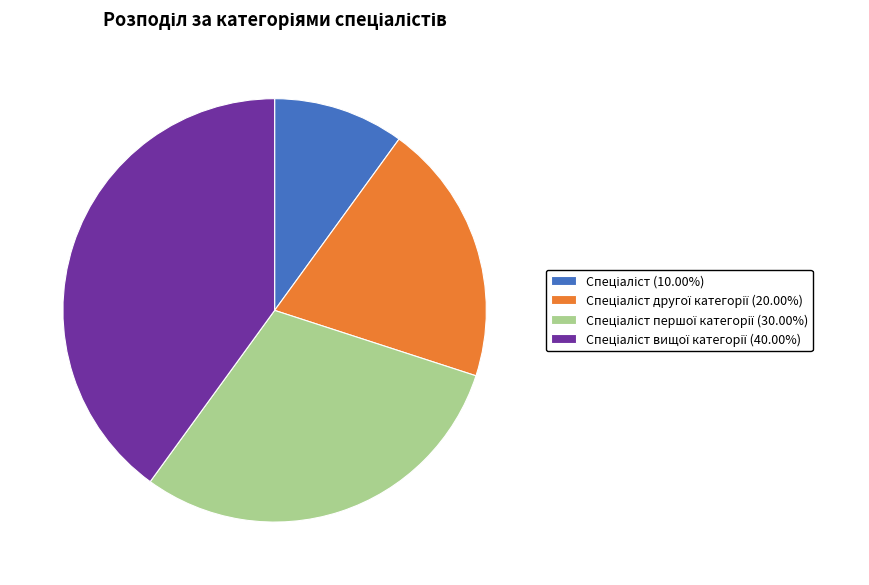

Does any single category account for the majority?

No